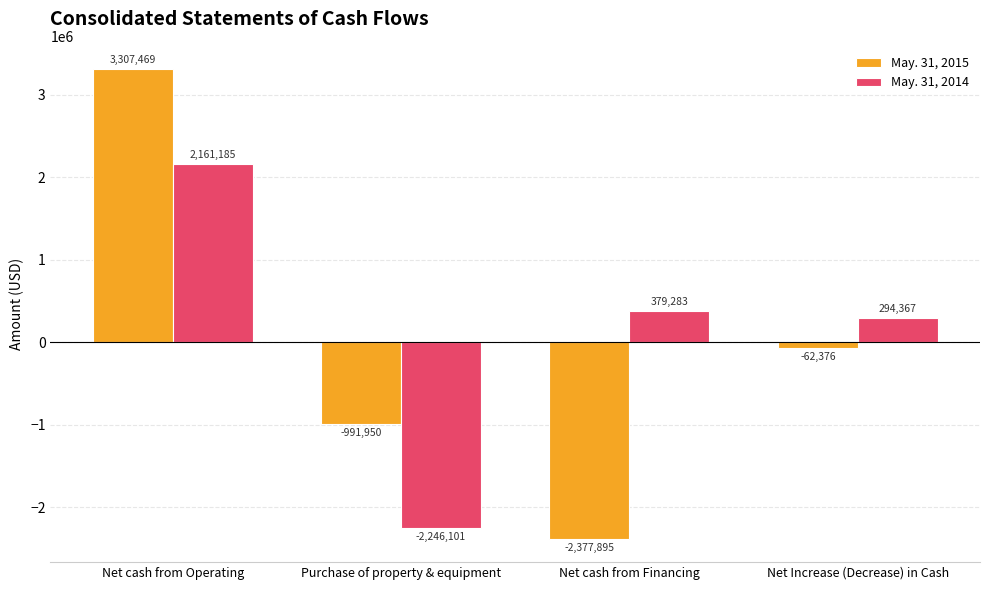

How many distinct data groups are displayed?

2